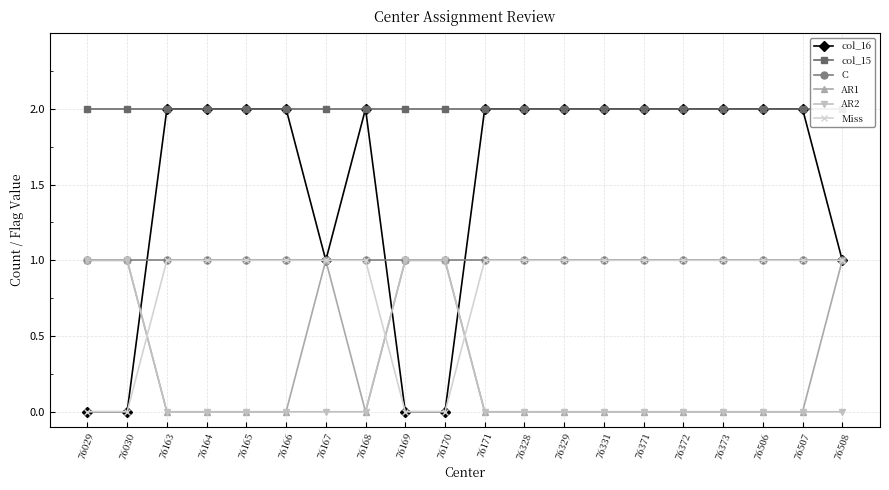

What is the approximate value of col_16 at 76507?

2